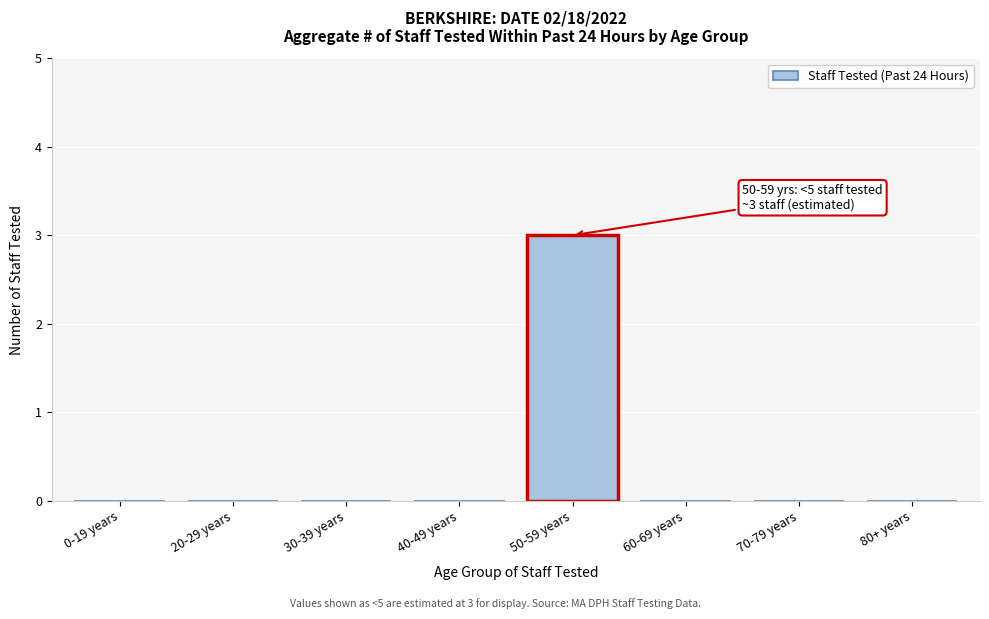

Reading right to left, what are all the values shown in this chart?

80+ years=0	70-79 years=0	60-69 years=0	50-59 years=3	40-49 years=0	30-39 years=0	20-29 years=0	0-19 years=0